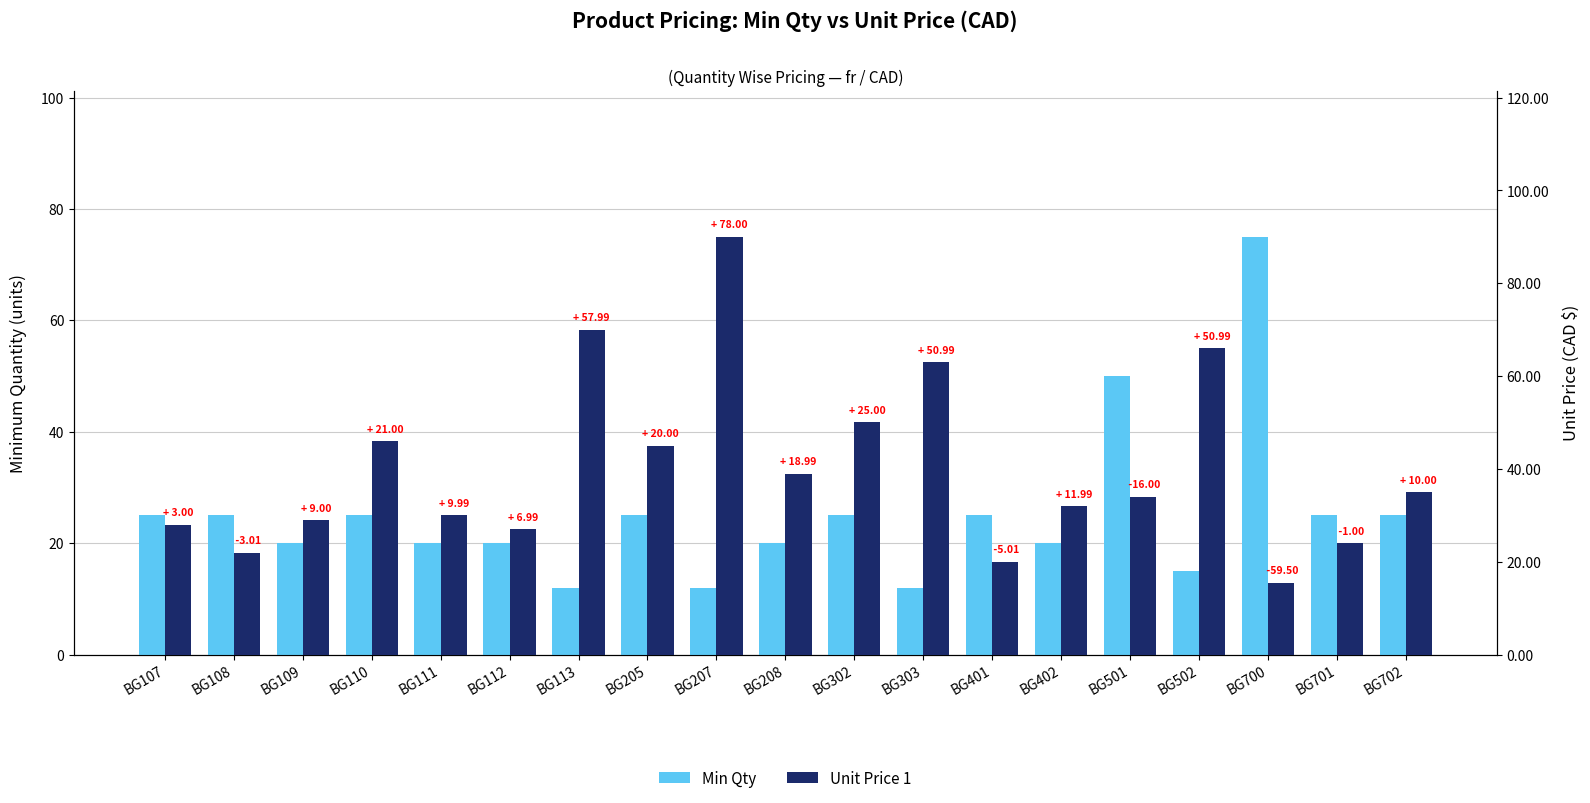

True or false: Unit Price 1 has a value of 32.0 at BG402.

True